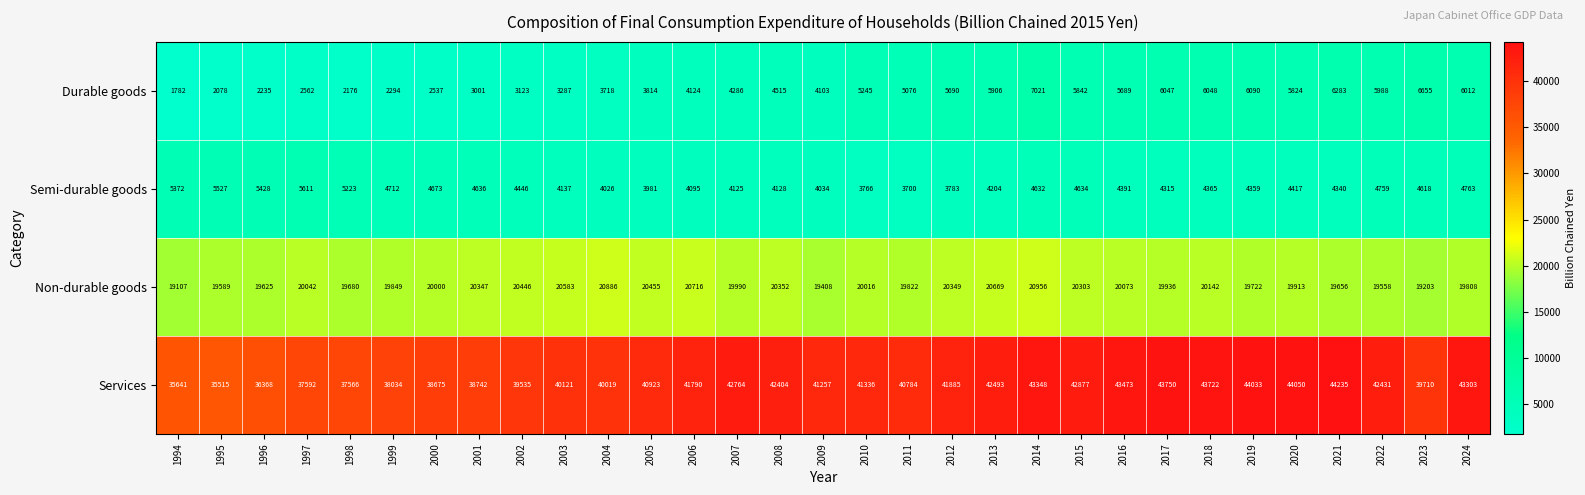

At which category is the sum across all series the highest?

2014